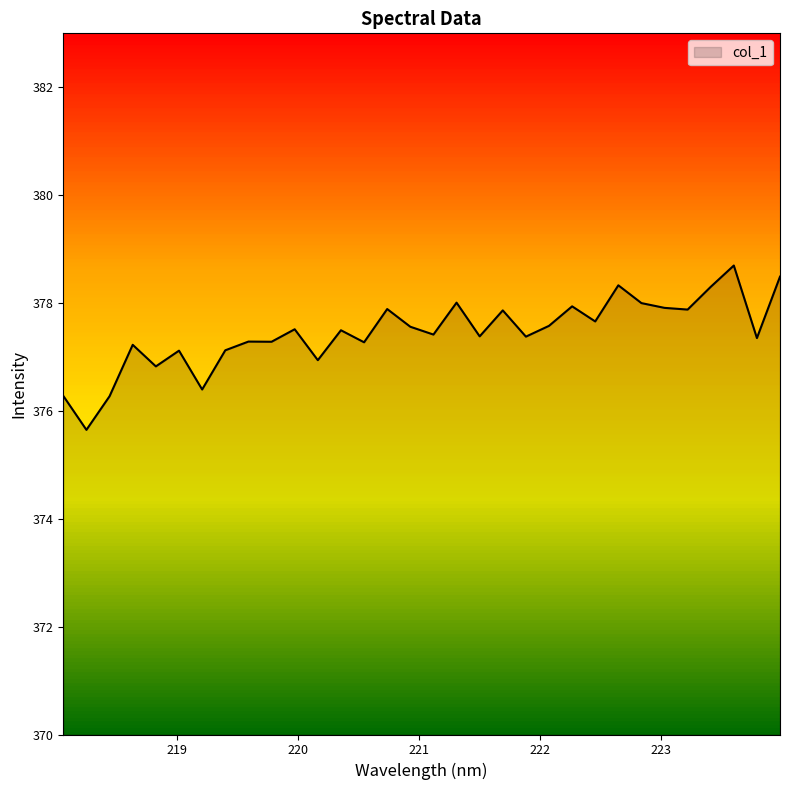

What is the difference between the maximum and minimum values?

3.0